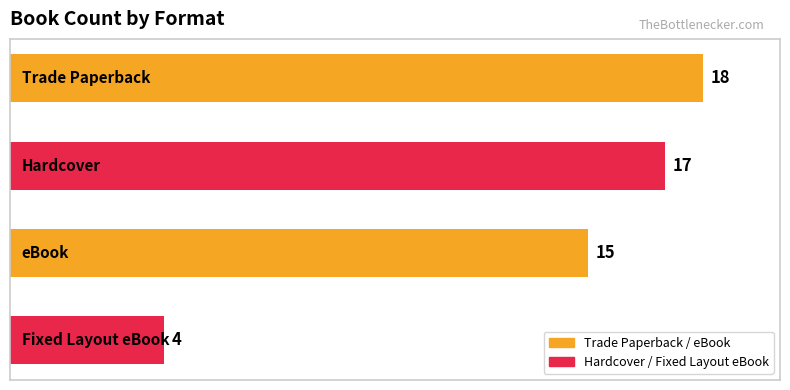

What is the maximum value shown in the chart?

18